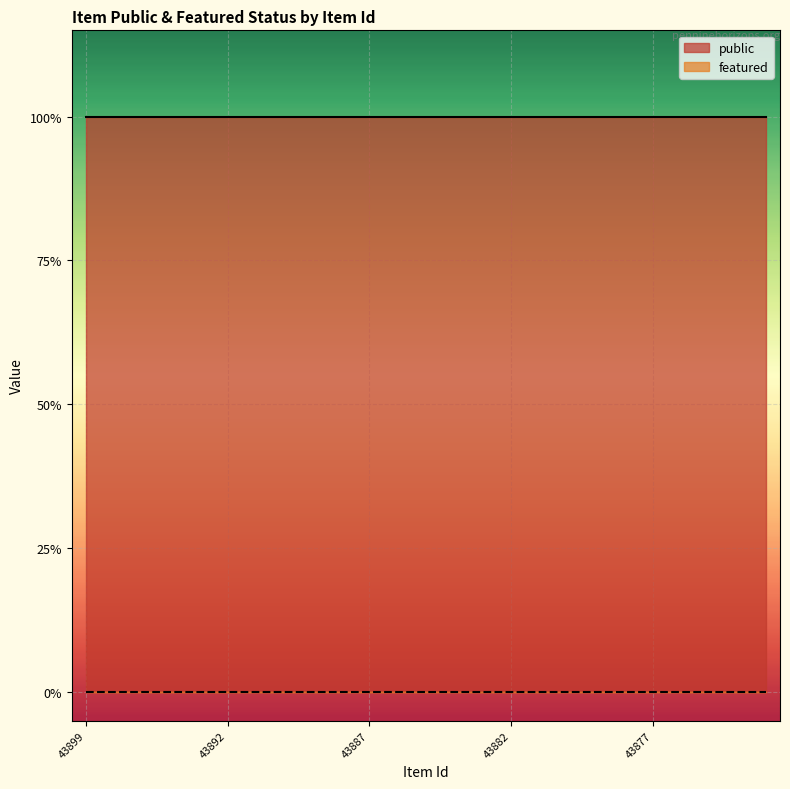

True or false: public and featured cross at least once.

False